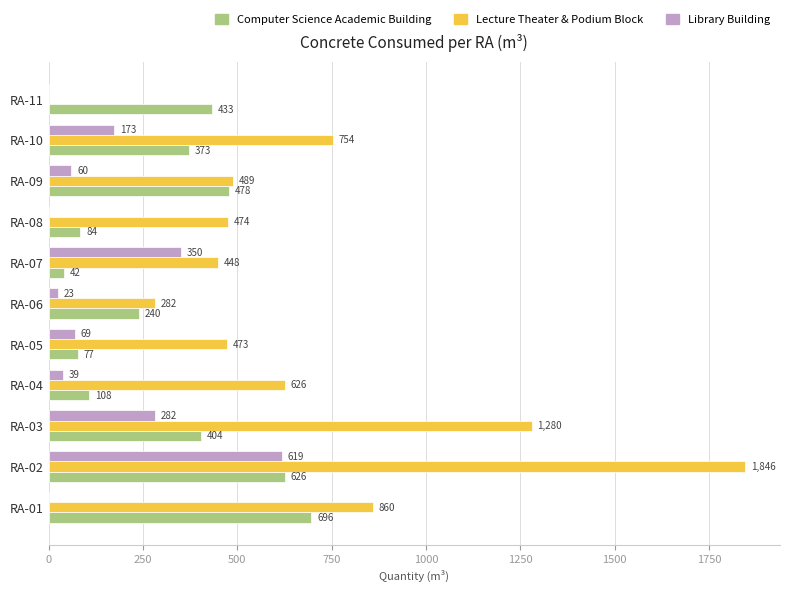

Which series changed the most between RA-08 and RA-11?

Lecture Theater & Podium Block